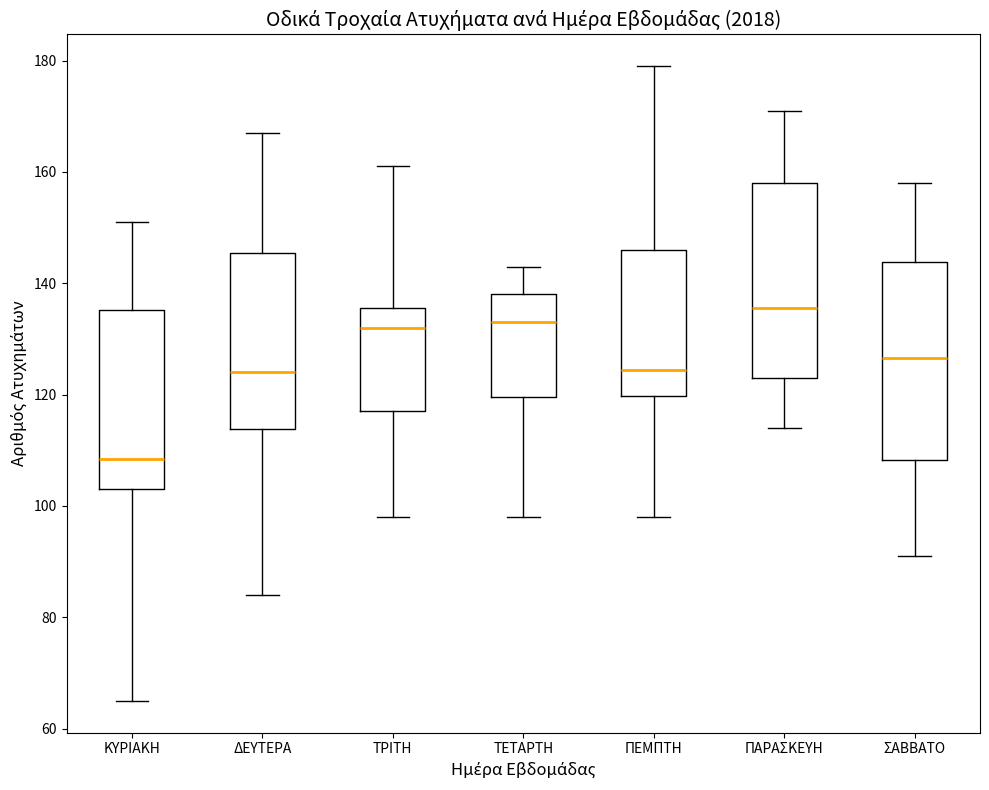

Which box has the highest median line?

ΠΑΡΑΣΚΕΥΗ